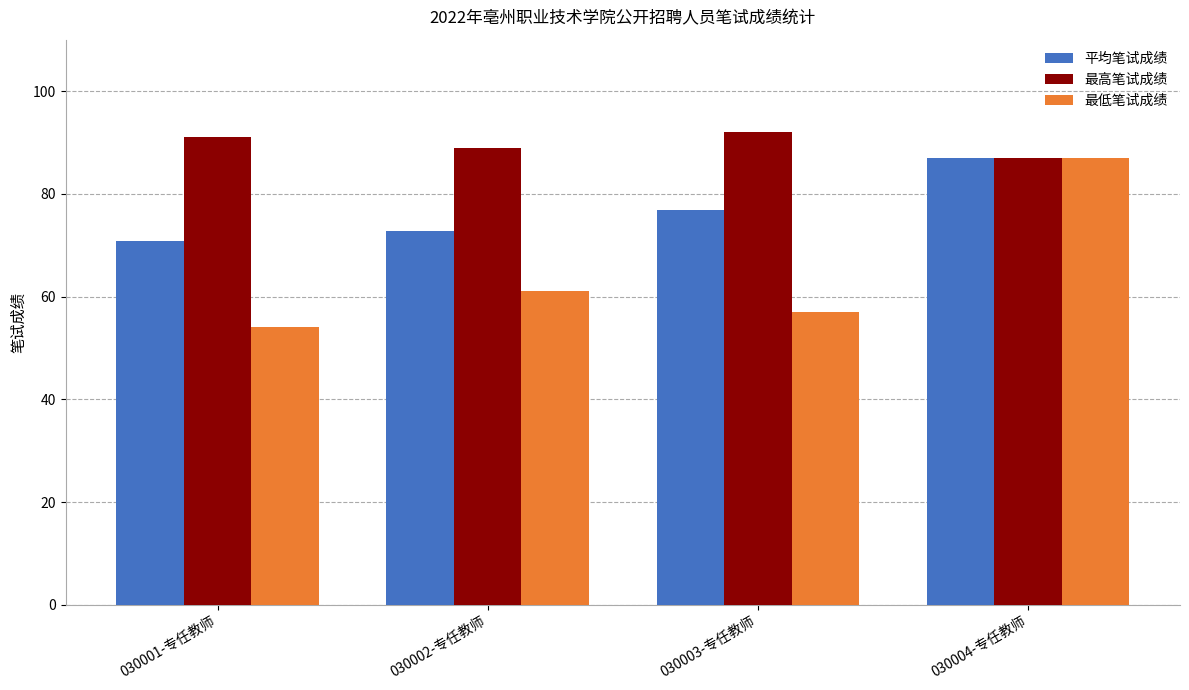

What is the maximum value shown in the chart?

92.0